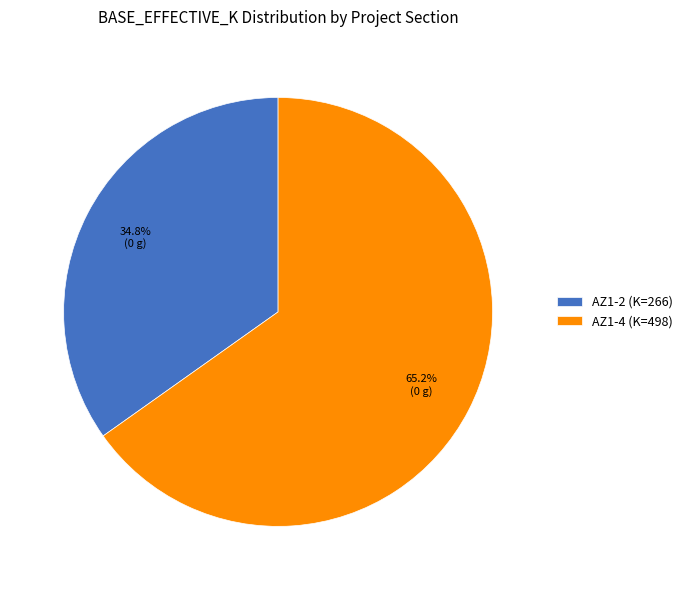

How many slices are in this pie chart?

2